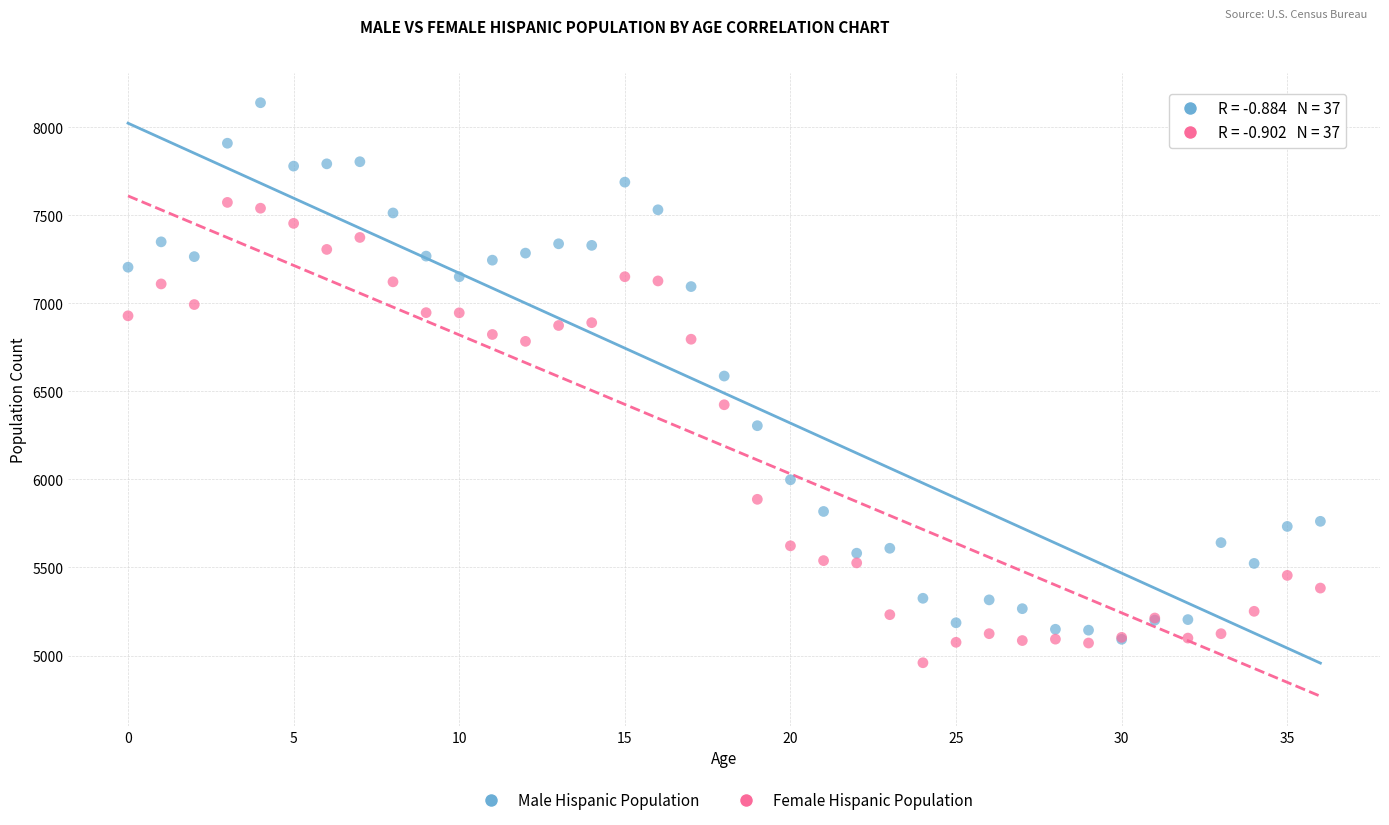

Across all series, what Y value is closest to 6549?

6587